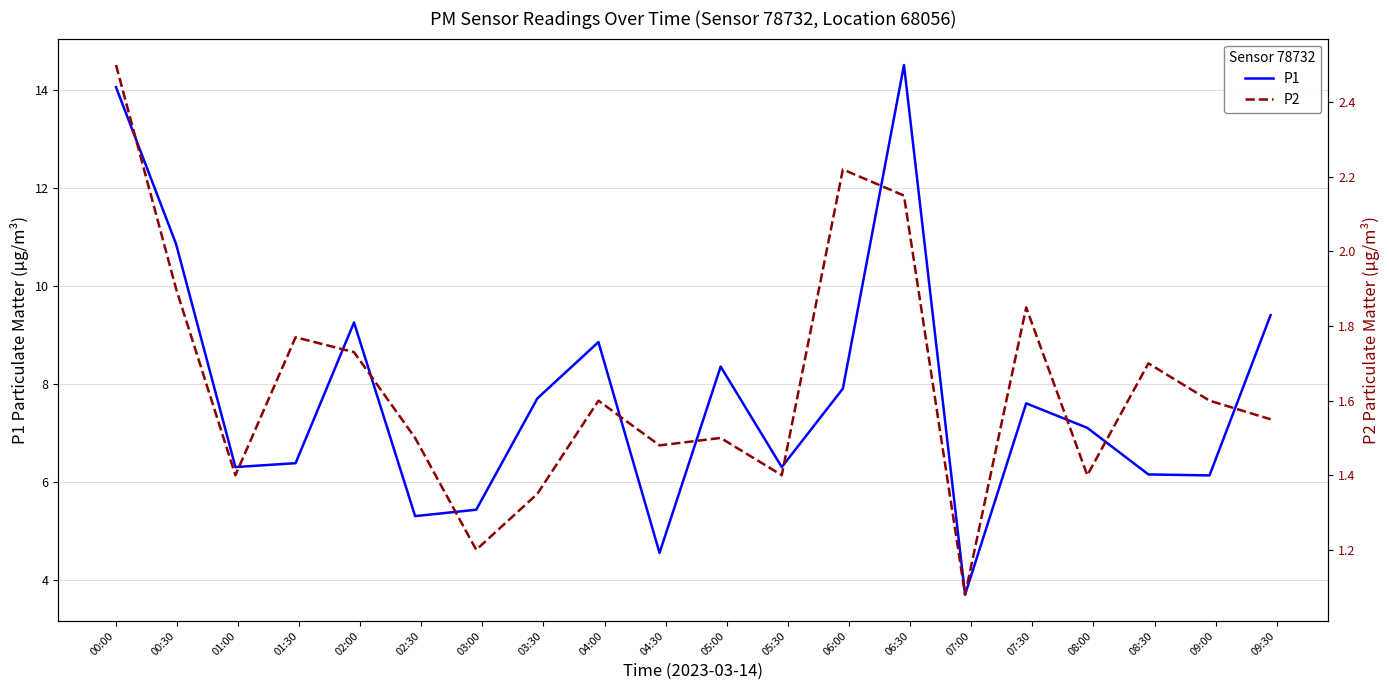

How many interior local peaks does the P2 series have?

6